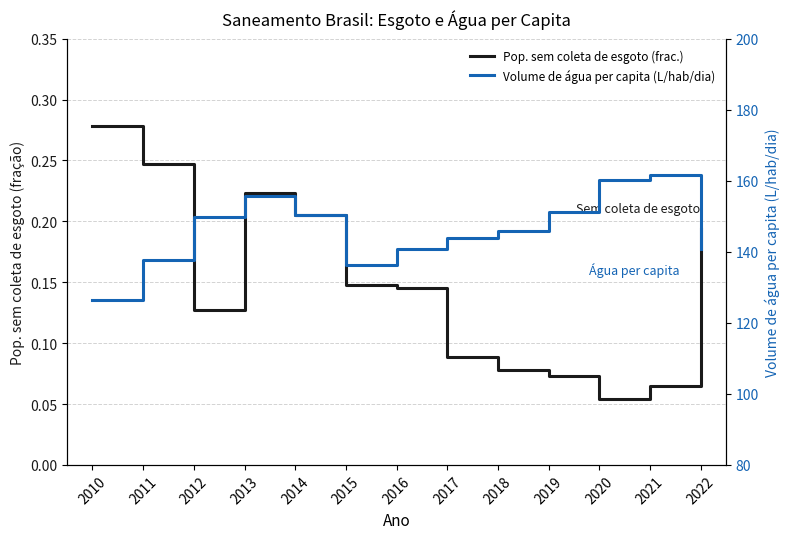

List the series in order of their peak value, highest first.

Volume de água per capita (L/hab/dia), Pop. sem coleta de esgoto (frac.)